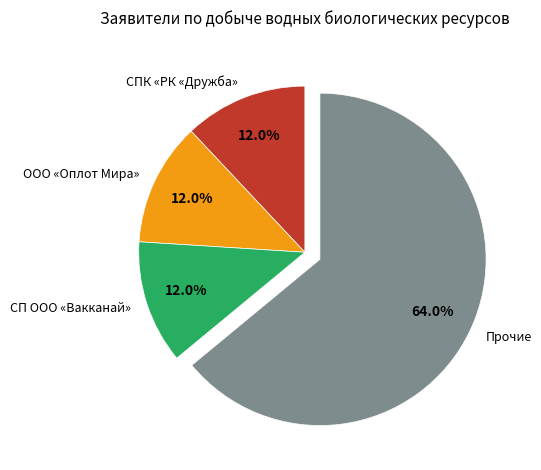

Is ООО «Оплот Мира» the majority of the pie?

No